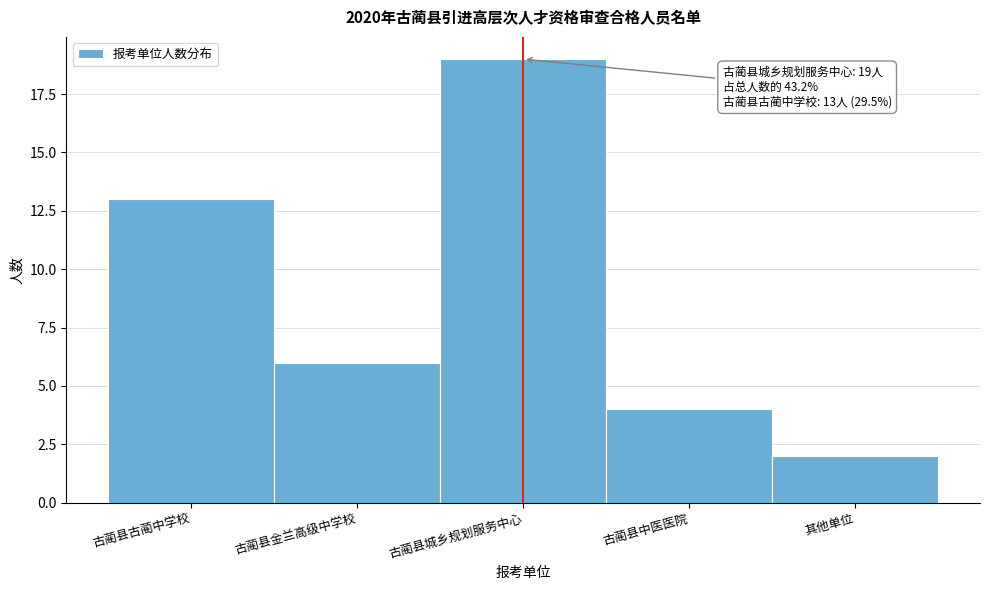

Reading right to left, list all the values displayed in this chart.

其他单位=2	古蔺县中医医院=4	古蔺县城乡规划服务中心=19	古蔺县金兰高级中学校=6	古蔺县古蔺中学校=13